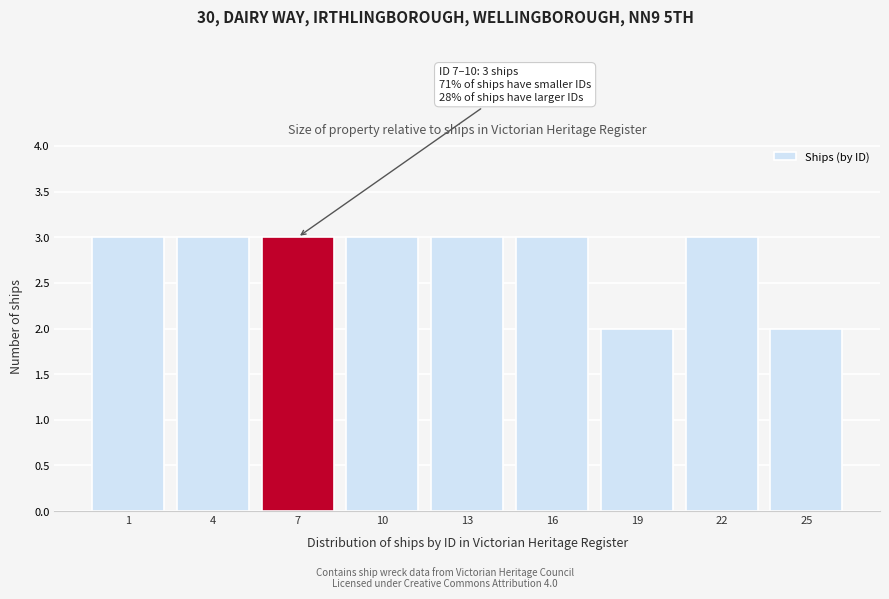

Reading left to right, transcribe all the data shown in this chart.

1=3	4=3	7=3	10=3	13=3	16=3	19=2	22=3	25=2